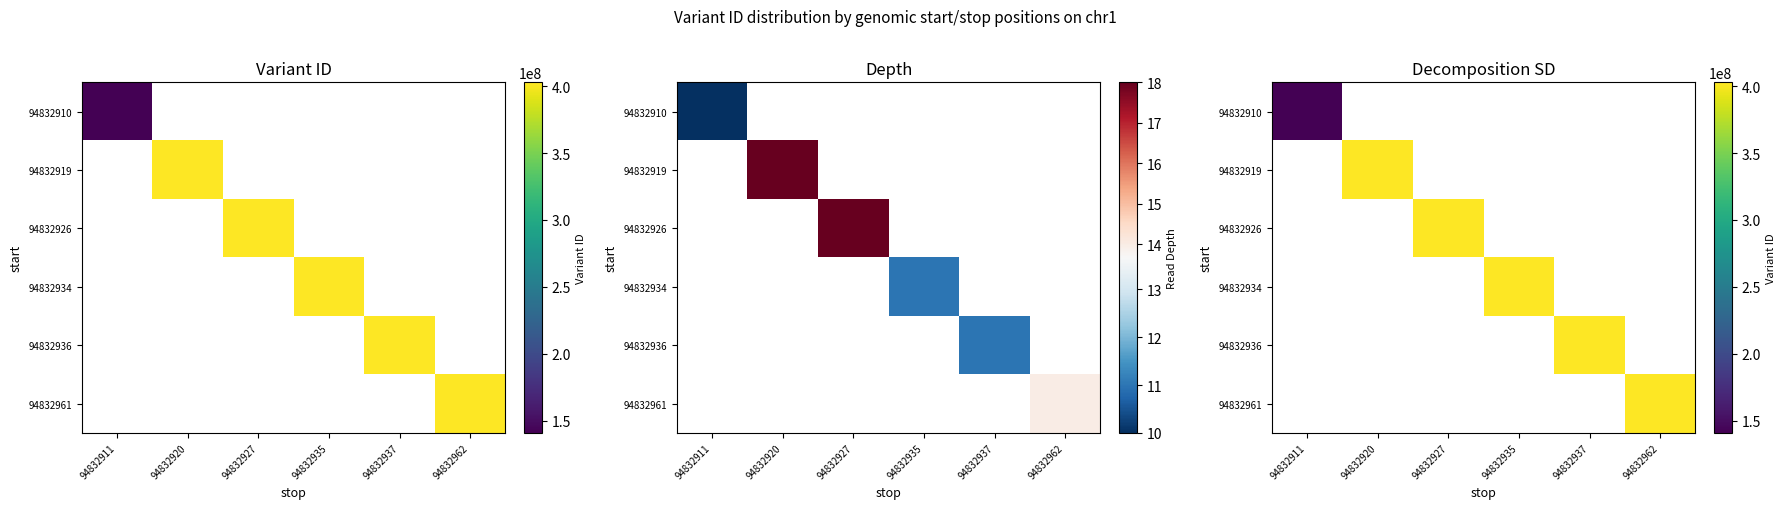

How many series are shown in this chart?

6